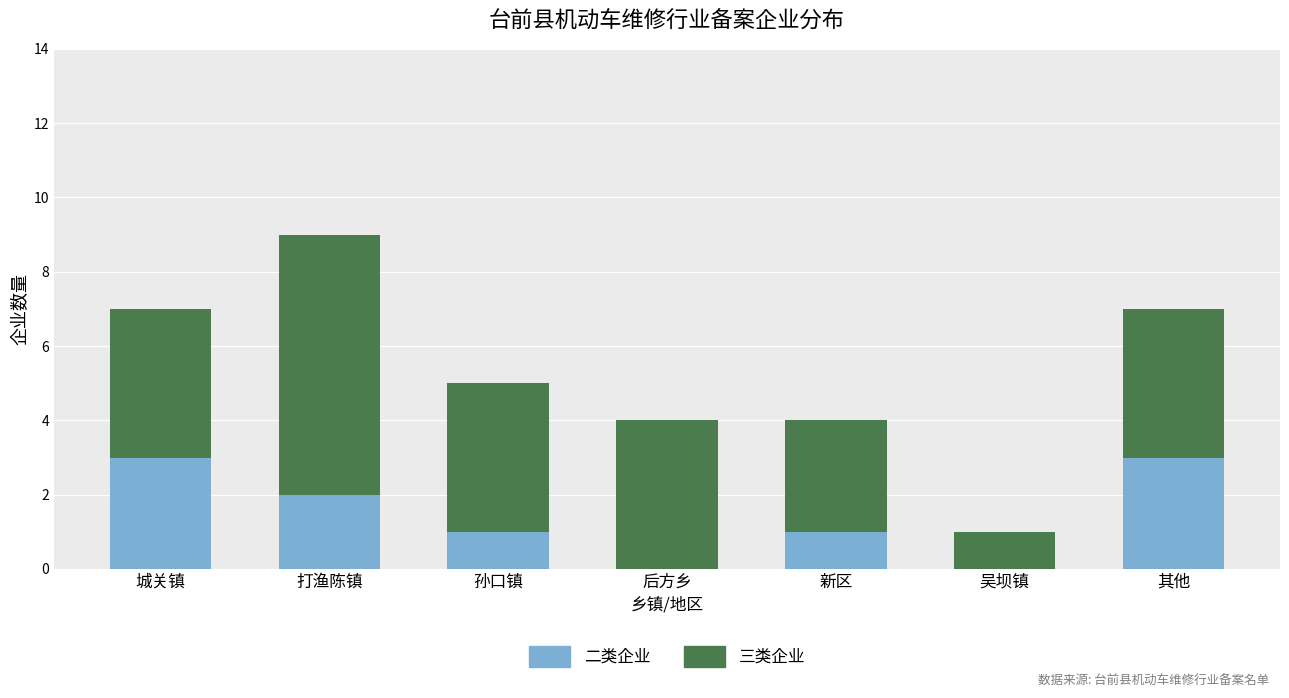

How many series are shown in this chart?

2